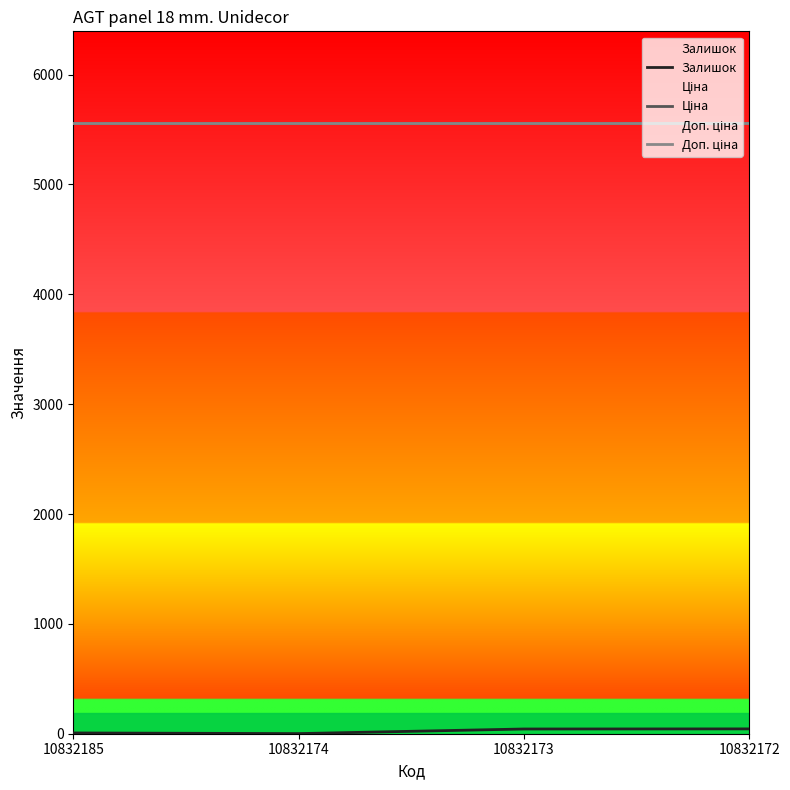

What are all the series names shown in the legend?

Залишок, Ціна, Доп. ціна